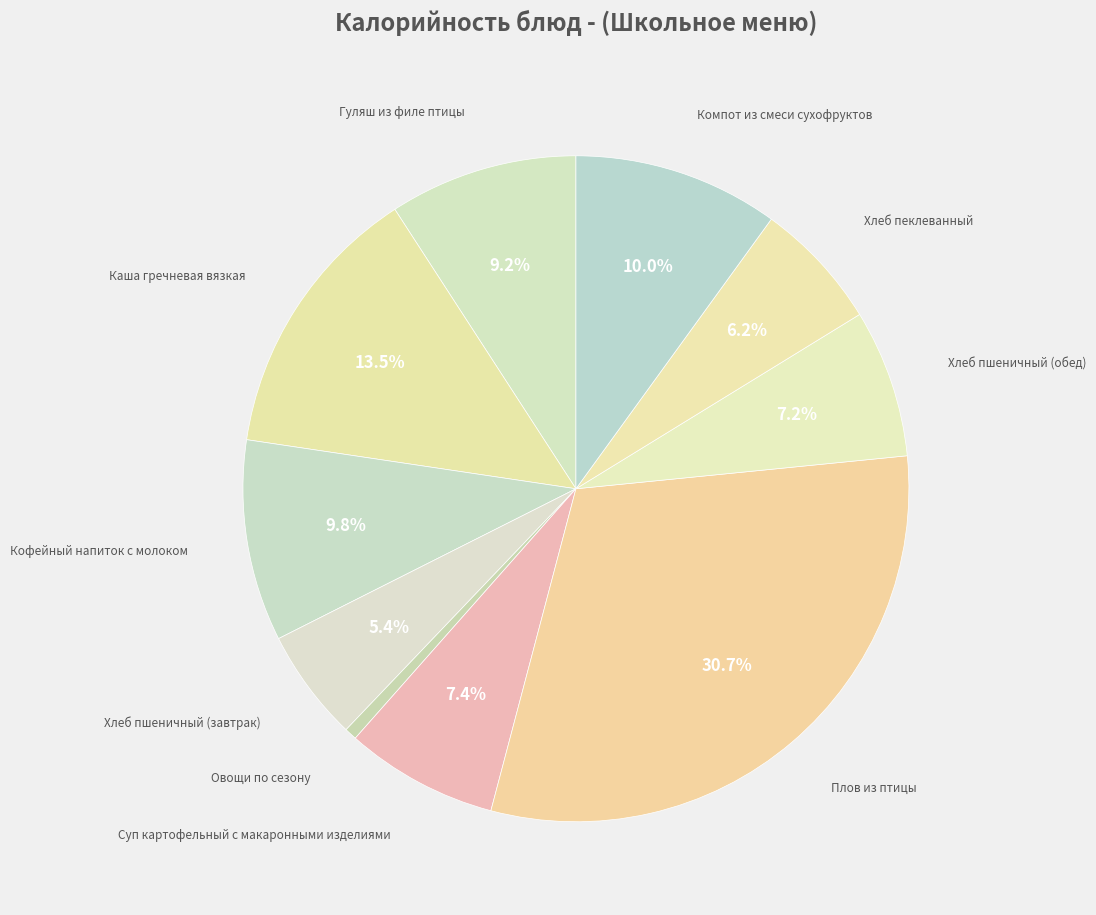

What portion of the pie excludes Хлеб пшеничный (завтрак)?

94.6%